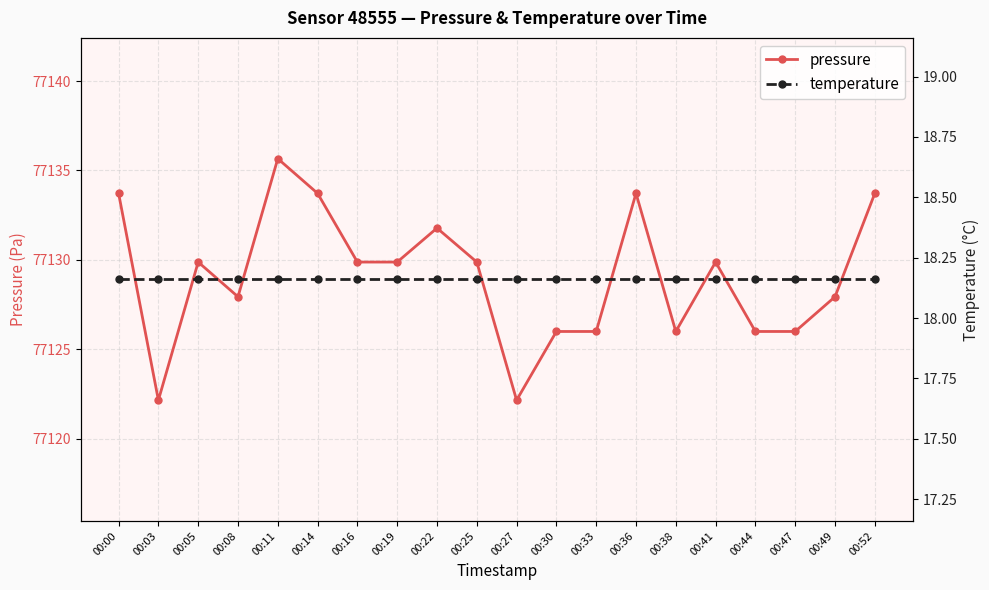

Rank the series at 00:05 from lowest to highest value.

temperature, pressure